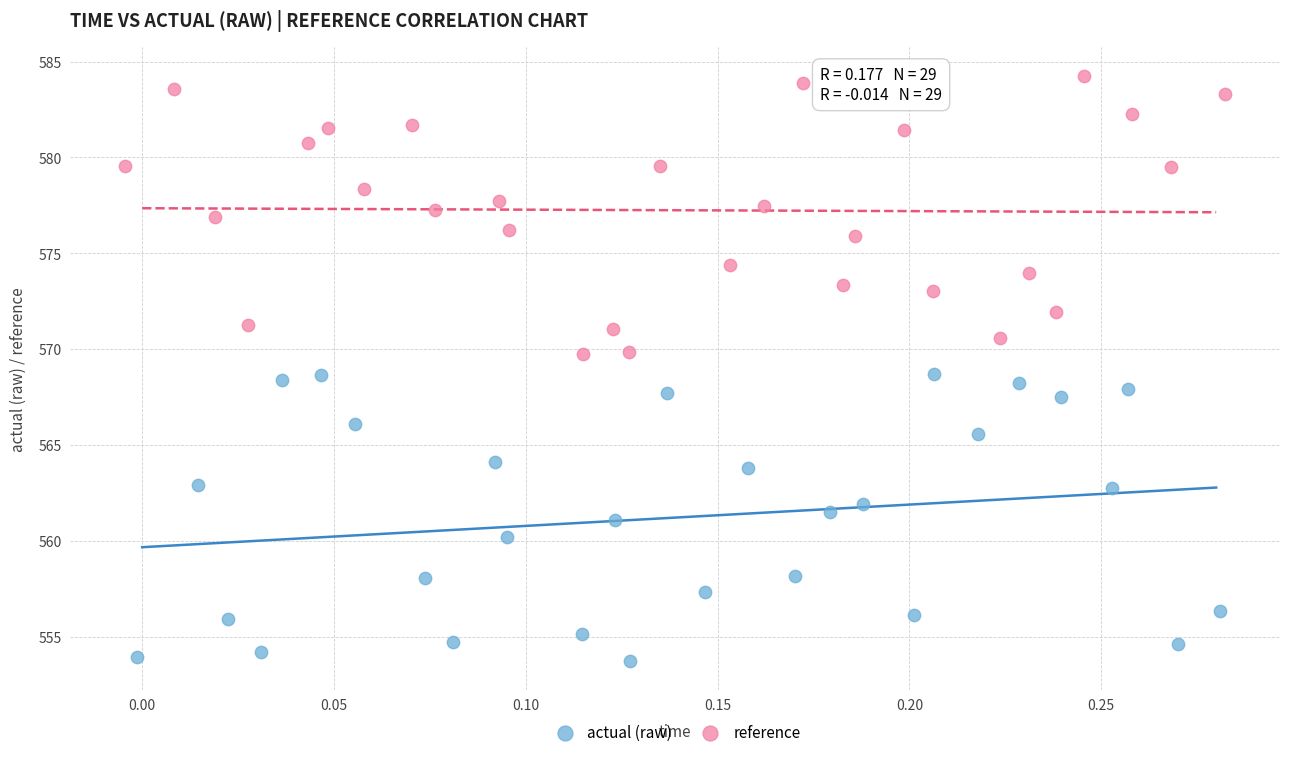

Which series has the largest Y range (max minus min)?

actual (raw)